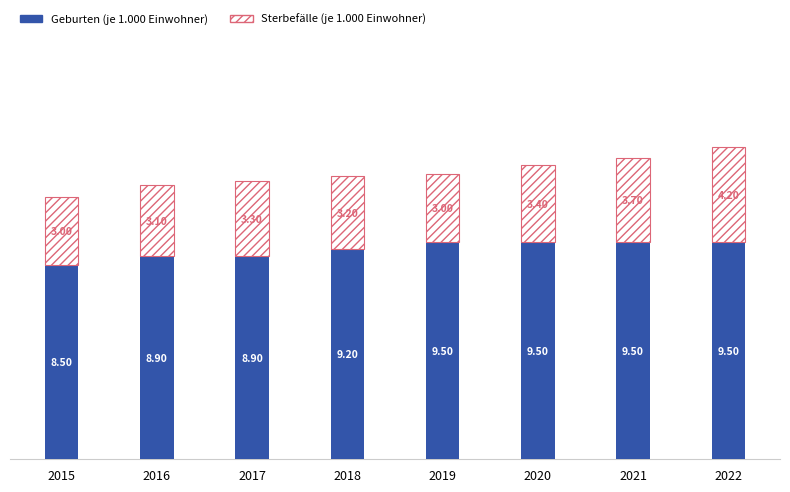

What is the difference between the maximum and minimum values in the Geburten (je 1.000 Einwohner) series?

1.0